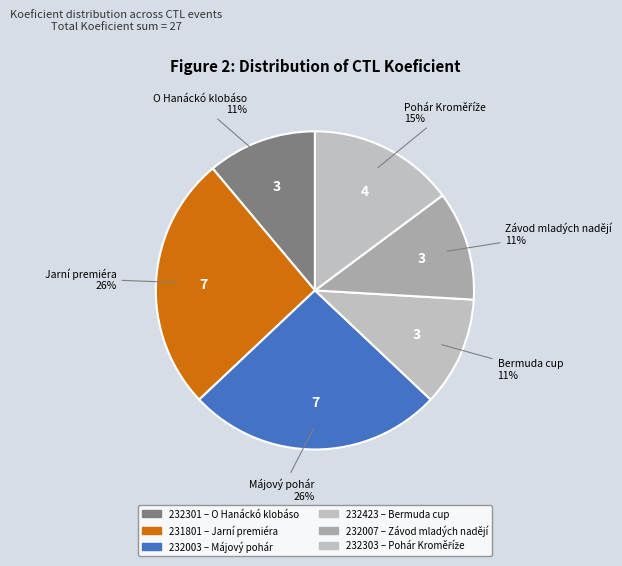

To the nearest percent, what portion does Závod mladých nadějí represent?

11%